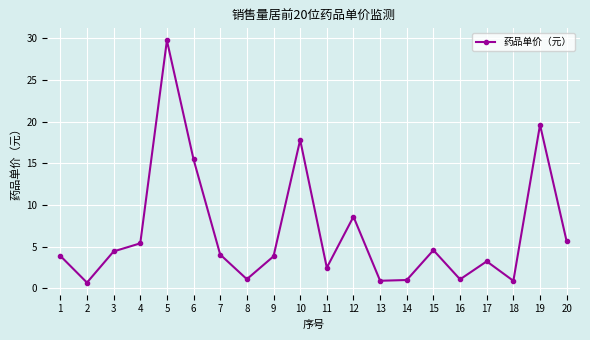

What is the value of the 3rd point from the left?

4.4